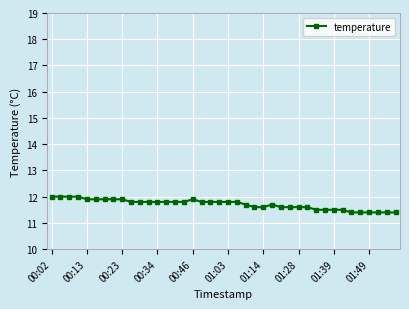

What is the value of the 21st point from the left?

11.8